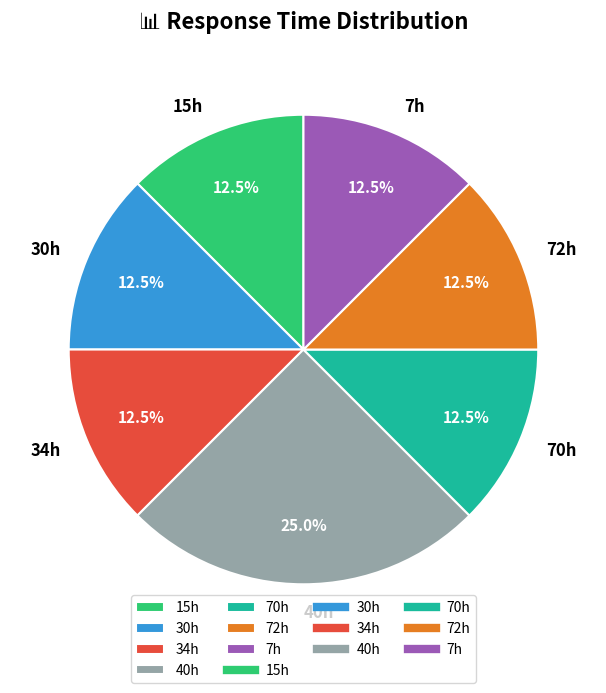

Does 34h account for over 50% of the chart?

No